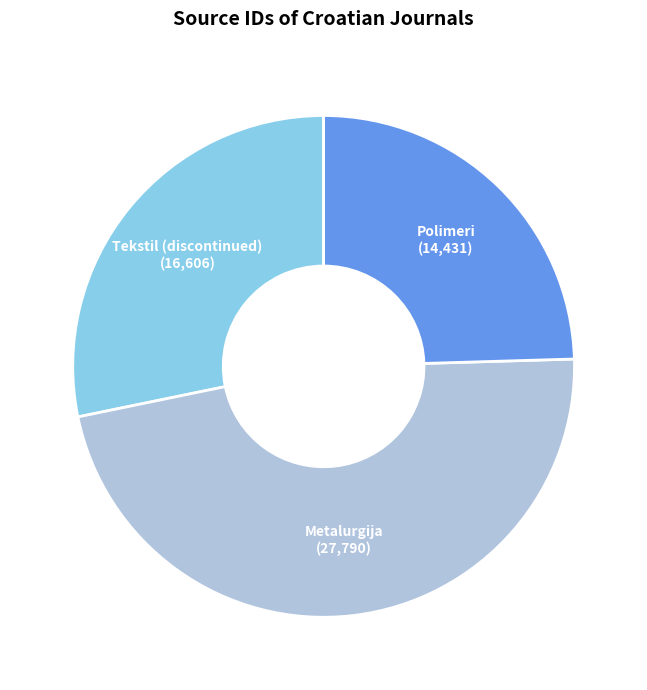

Which slice is the smallest?

Polimeri